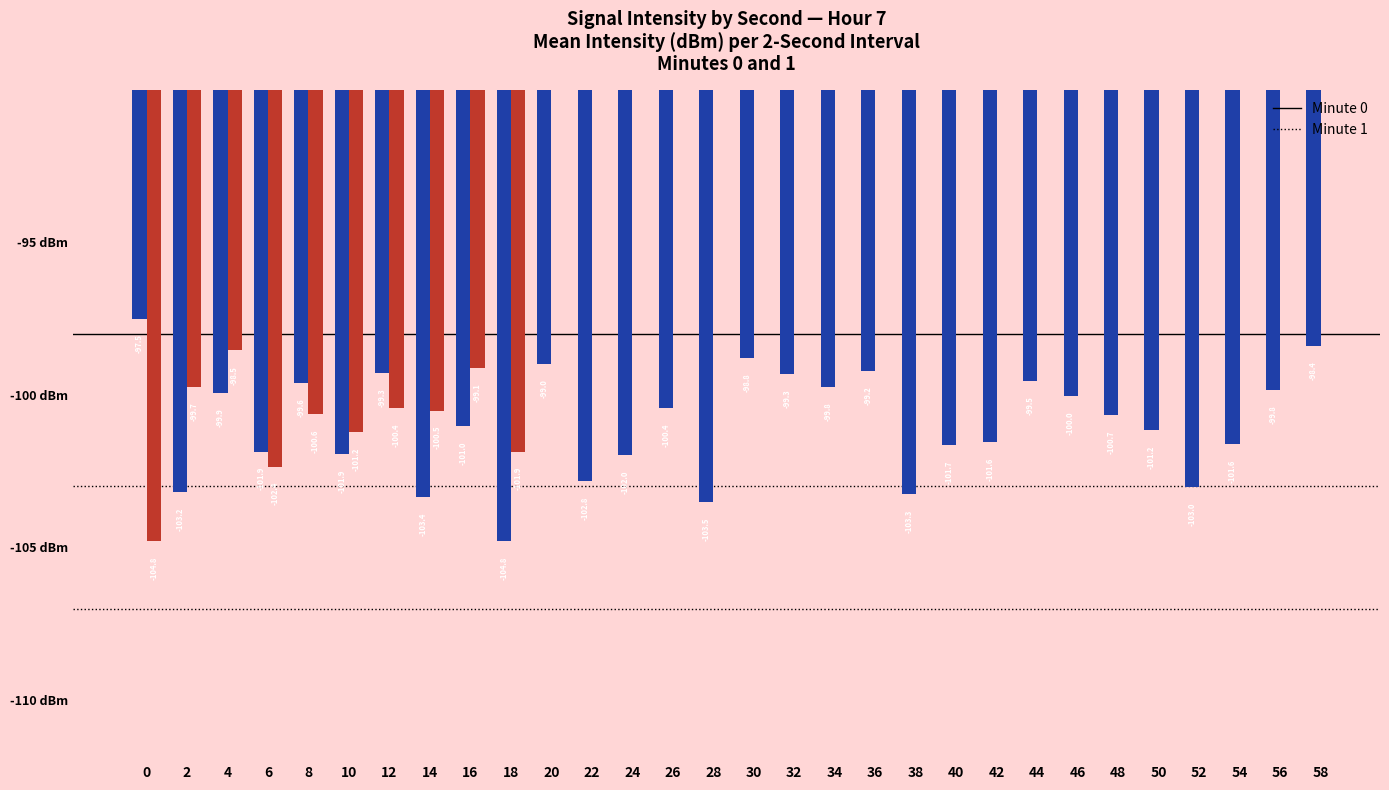

Are the bars horizontal?

No